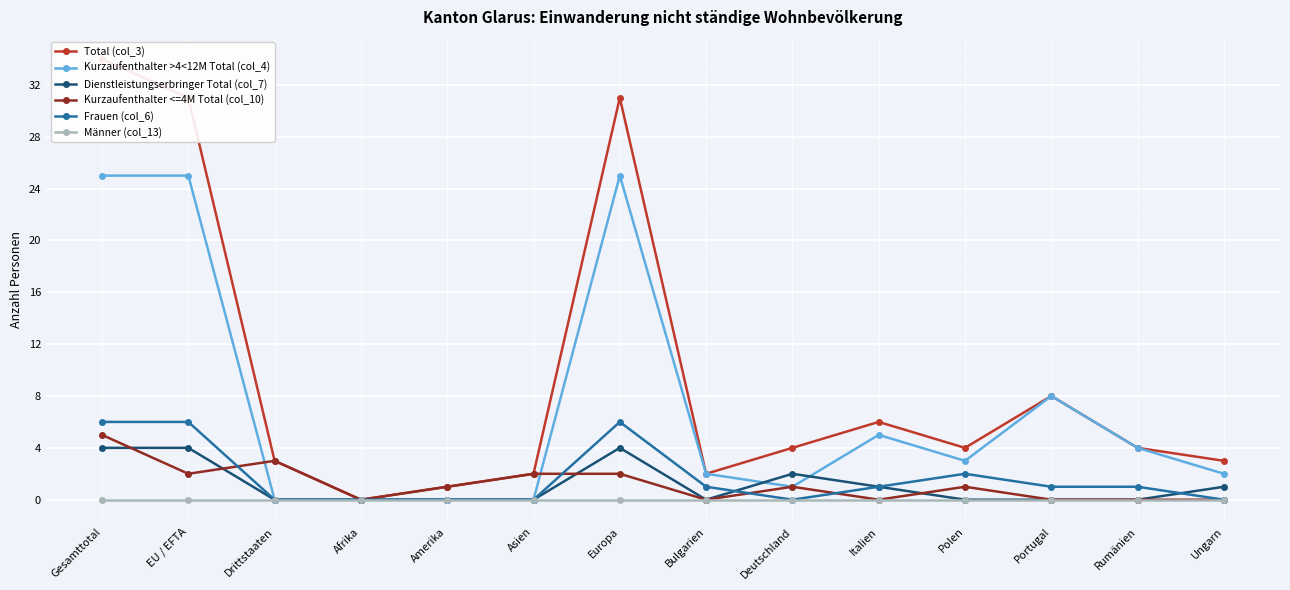

Reading left to right, extract all data points from this chart.

Total (col_3): Gesamttotal=34	EU / EFTA=31	Drittstaaten=3	Afrika=0	Amerika=1	Asien=2	Europa=31	Bulgarien=2	Deutschland=4	Italien=6	Polen=4	Portugal=8	Rumänien=4	Ungarn=3
Kurzaufenthalter >4<12M Total (col_4): Gesamttotal=25	EU / EFTA=25	Drittstaaten=0	Afrika=0	Amerika=0	Asien=0	Europa=25	Bulgarien=2	Deutschland=1	Italien=5	Polen=3	Portugal=8	Rumänien=4	Ungarn=2
Dienstleistungserbringer Total (col_7): Gesamttotal=4	EU / EFTA=4	Drittstaaten=0	Afrika=0	Amerika=0	Asien=0	Europa=4	Bulgarien=0	Deutschland=2	Italien=1	Polen=0	Portugal=0	Rumänien=0	Ungarn=1
Kurzaufenthalter <=4M Total (col_10): Gesamttotal=5	EU / EFTA=2	Drittstaaten=3	Afrika=0	Amerika=1	Asien=2	Europa=2	Bulgarien=0	Deutschland=1	Italien=0	Polen=1	Portugal=0	Rumänien=0	Ungarn=0
Frauen (col_6): Gesamttotal=6	EU / EFTA=6	Drittstaaten=0	Afrika=0	Amerika=0	Asien=0	Europa=6	Bulgarien=1	Deutschland=0	Italien=1	Polen=2	Portugal=1	Rumänien=1	Ungarn=0
Männer (col_13): Gesamttotal=0	EU / EFTA=0	Drittstaaten=0	Afrika=0	Amerika=0	Asien=0	Europa=0	Bulgarien=0	Deutschland=0	Italien=0	Polen=0	Portugal=0	Rumänien=0	Ungarn=0